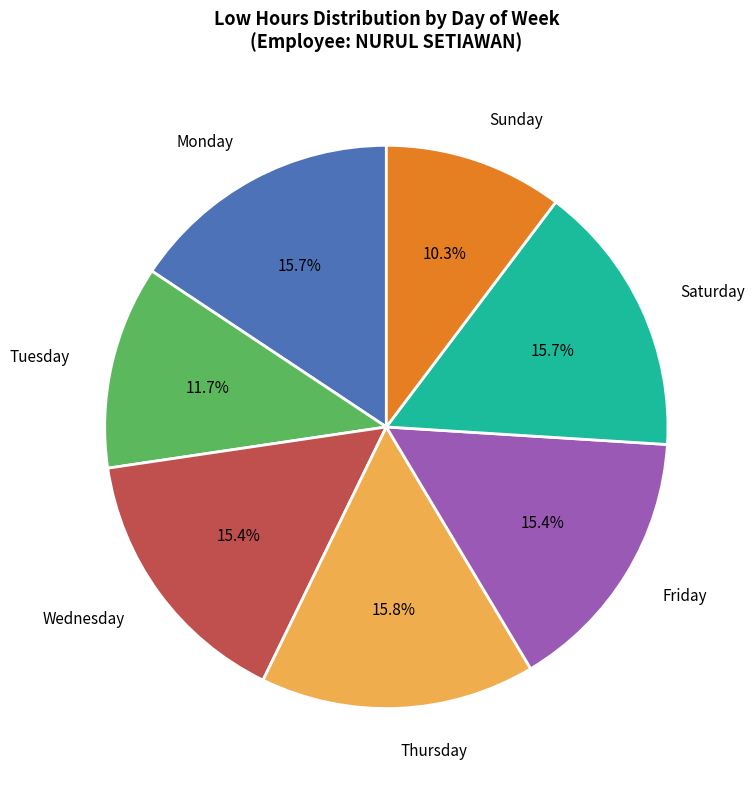

Does Wednesday represent more than half of the total?

No